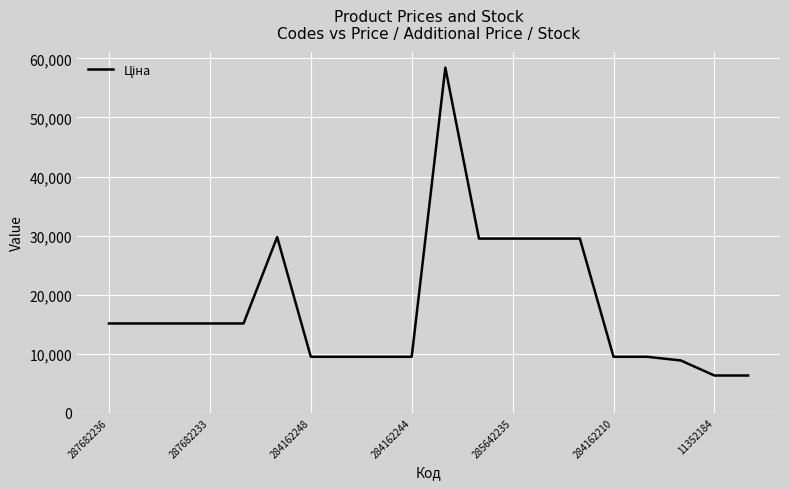

What is the difference between the maximum and minimum values?

52117.8